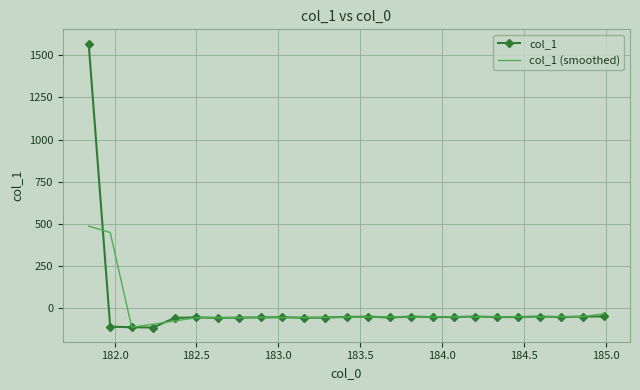

How many negative values does the col_1 series have?

24